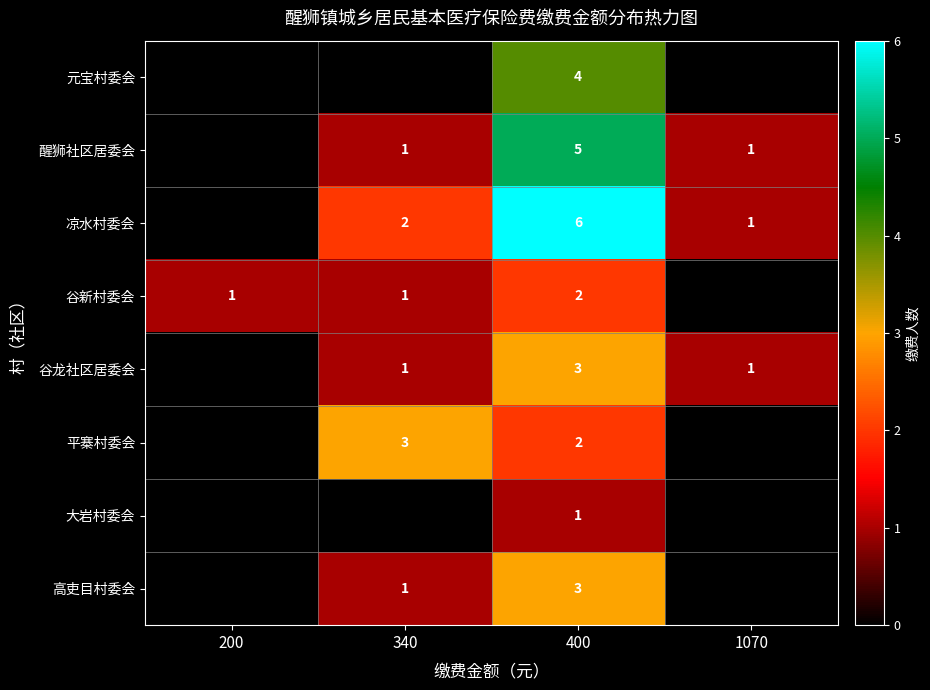

The value of 平寨村委会 at 400 is 1. True or false?

False